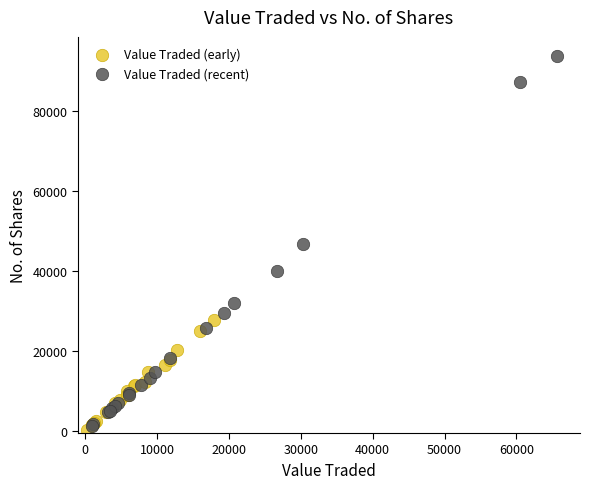

What are all the series names shown in the legend?

Value Traded (early), Value Traded (recent)